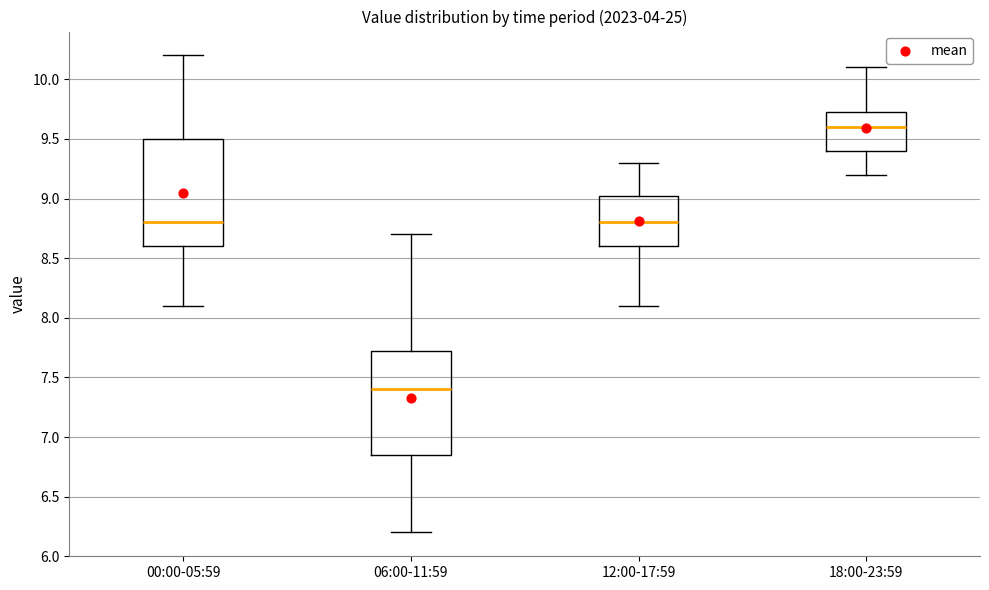

Which box's median line is the highest?

18:00-23:59